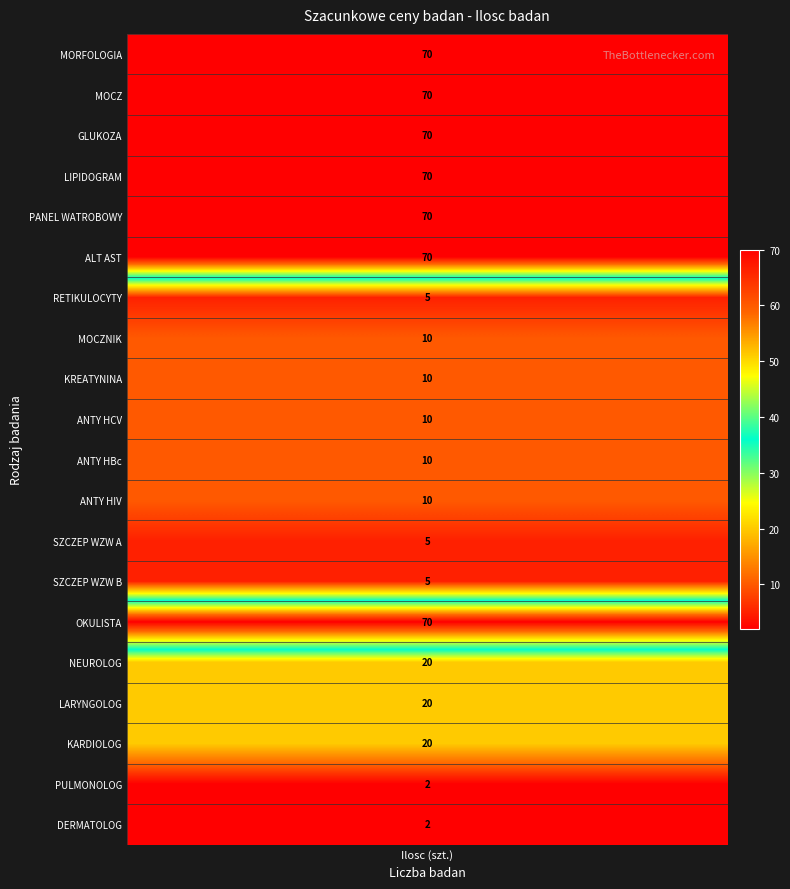

Reading right to left, extract all data points from this chart.

2	2	20	20	20	70	5	5	10	10	10	10	10	5	70	70	70	70	70	70